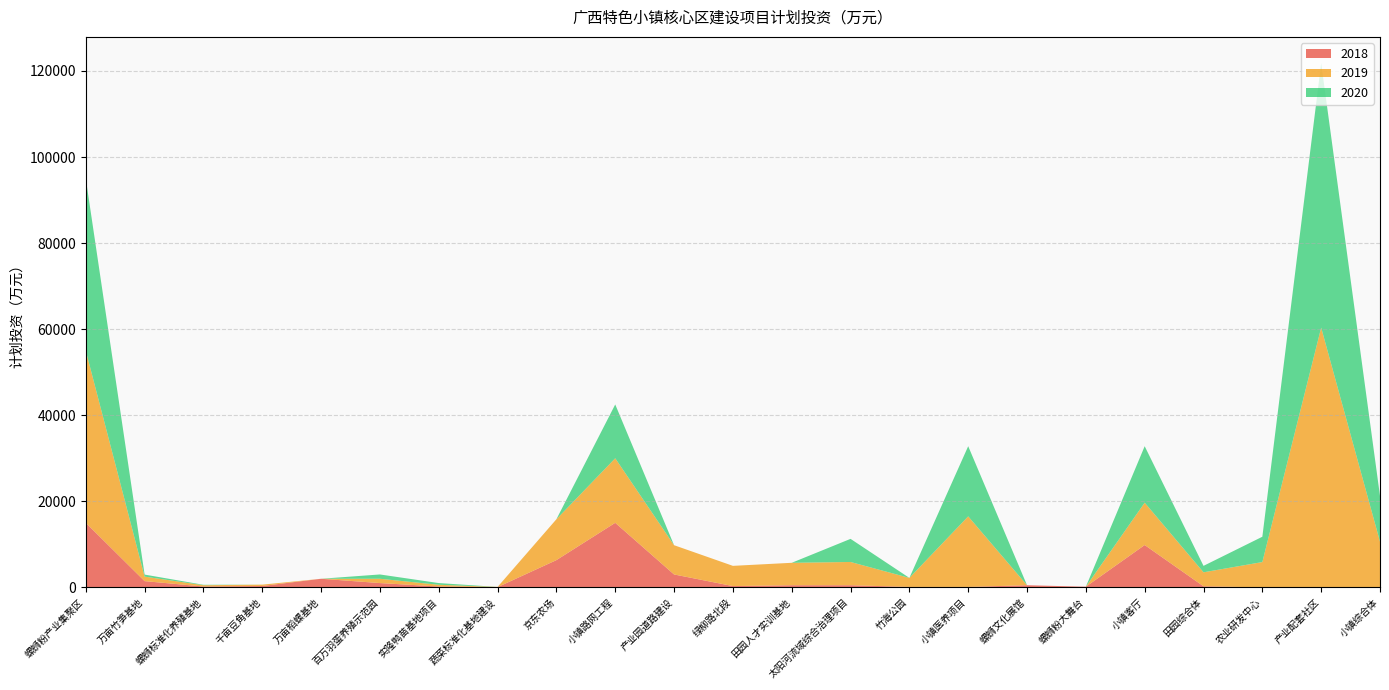

Reading left to right, what are all the values shown in this chart?

2018: 螺蛳粉产业集聚区=15000	万亩竹笋基地=1450	螺蛳标准化养殖基地=200	千亩豆角基地=320	万亩稻螺基地=2000	百万羽蛋养殖示范园=1000	实隆鸭苗基地项目=200	蔬菜标准化基地建设=60	京东农场=6332	小镇路网工程=15000	产业园道路建设=3000	绿柳路北段=300	田园人才实训基地=500	太阳河流域综合治理项目=500	竹海公园=100	小镇医养项目=100	螺蛳文化展馆=500	螺蛳粉大舞台=150	小镇客厅=9840	田园综合体=250	农业研发中心=0	产业配套社区=0	小镇综合体=0
2019: 螺蛳粉产业集聚区=40000	万亩竹笋基地=1050	螺蛳标准化养殖基地=300	千亩豆角基地=315	万亩稻螺基地=0	百万羽蛋养殖示范园=1000	实隆鸭苗基地项目=400	蔬菜标准化基地建设=40	京东农场=9498	小镇路网工程=15000	产业园道路建设=6800	绿柳路北段=4700	田园人才实训基地=5210	太阳河流域综合治理项目=5400	竹海公园=2101	小镇医养项目=16400	螺蛳文化展馆=0	螺蛳粉大舞台=0	小镇客厅=9840	田园综合体=3250	农业研发中心=5882	产业配套社区=60360	小镇综合体=10622
2020: 螺蛳粉产业集聚区=40000	万亩竹笋基地=470	螺蛳标准化养殖基地=100	千亩豆角基地=0	万亩稻螺基地=0	百万羽蛋养殖示范园=1000	实隆鸭苗基地项目=400	蔬菜标准化基地建设=0	京东农场=0	小镇路网工程=12500	产业园道路建设=0	绿柳路北段=0	田园人才实训基地=0	太阳河流域综合治理项目=5370	竹海公园=0	小镇医养项目=16301	螺蛳文化展馆=0	螺蛳粉大舞台=0	小镇客厅=13120	田园综合体=1500	农业研发中心=5882	产业配套社区=61460	小镇综合体=10622